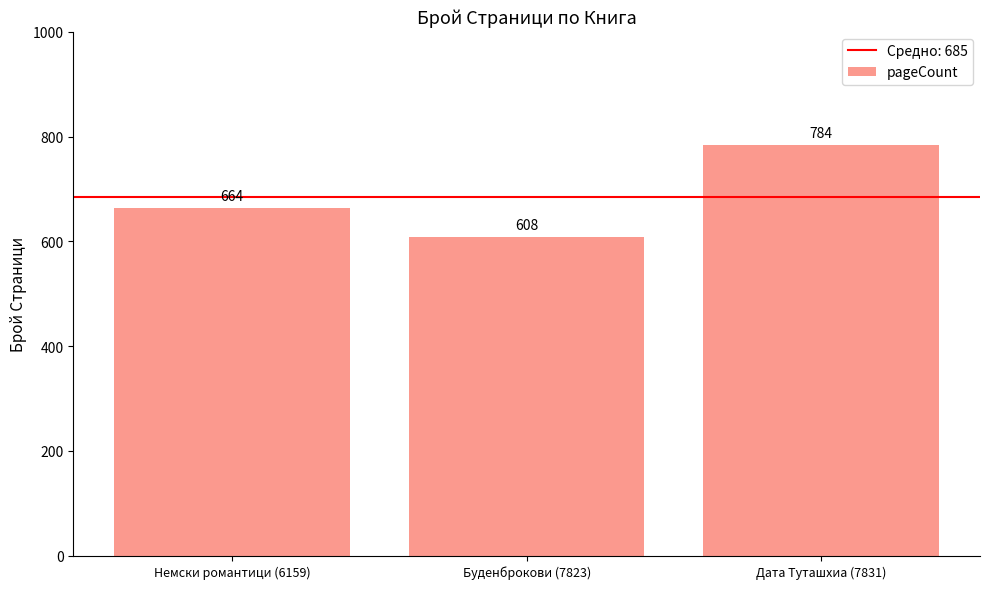

Which label corresponds to the smallest value in the chart?

Буденброкови (7823)